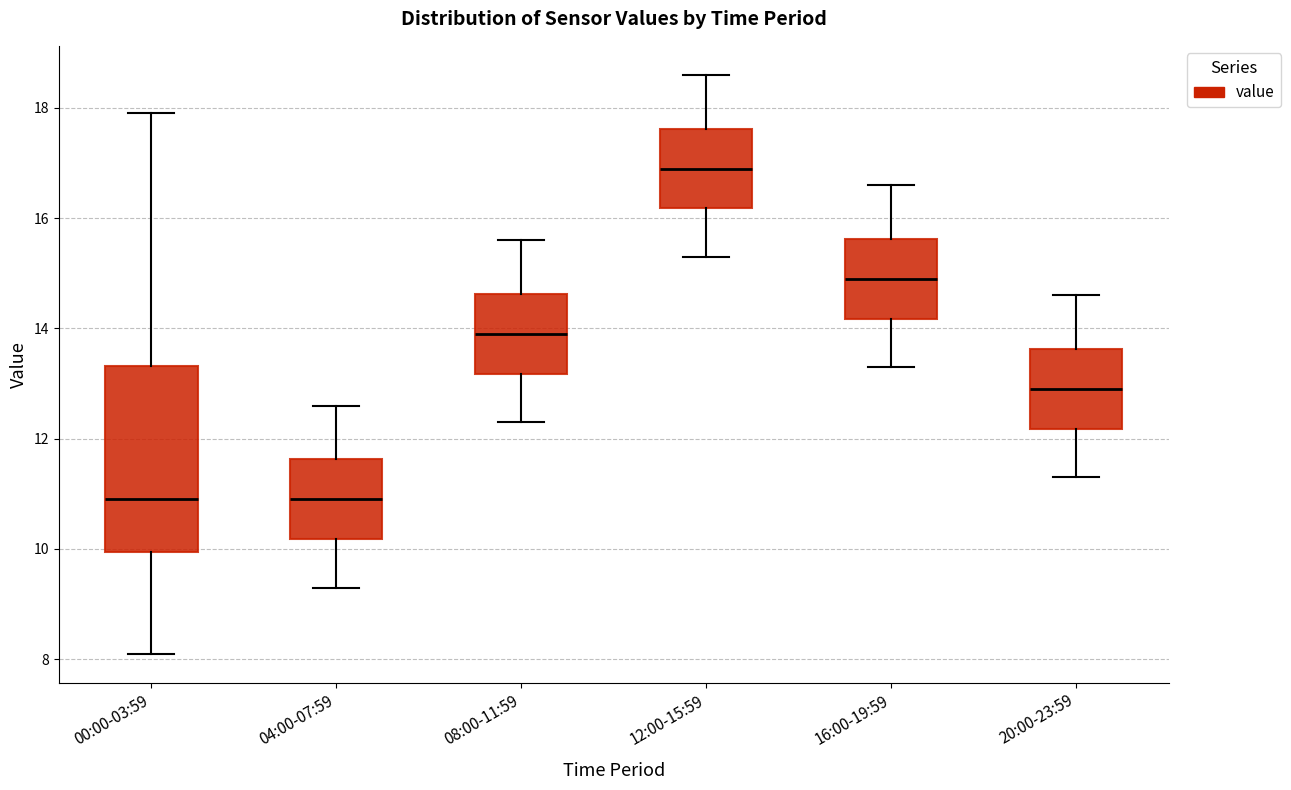

Reading left to right, read every box against the y-axis: the position of its median line, the range the box covers, and the ends of its whiskers. The values are not printed on the chart, so give them approximately, as read against the axis.

00:00-03:59: median 11.0, box 10.0 to 13.4, whiskers 8.2 to 18.0
04:00-07:59: median 11.0, box 10.2 to 11.6, whiskers 9.4 to 12.6
08:00-11:59: median 14.0, box 13.2 to 14.6, whiskers 12.4 to 15.6
12:00-15:59: median 17.0, box 16.2 to 17.6, whiskers 15.4 to 18.6
16:00-19:59: median 15.0, box 14.2 to 15.6, whiskers 13.4 to 16.6
20:00-23:59: median 13.0, box 12.2 to 13.6, whiskers 11.4 to 14.6